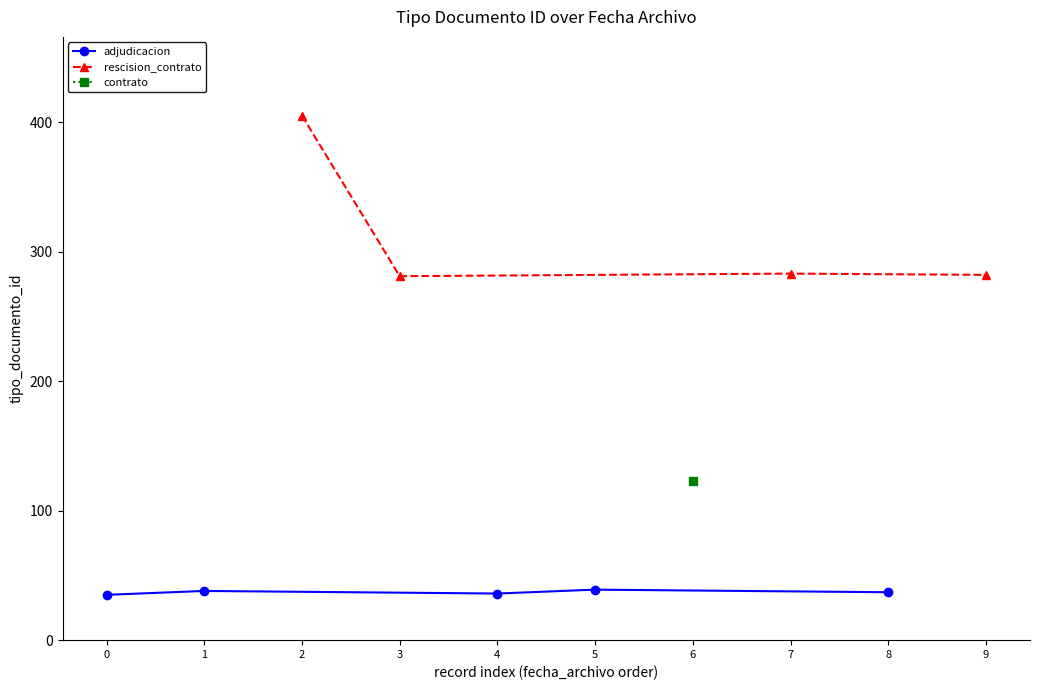

How many points are higher than both their immediate neighbors (excluding endpoints)?

2